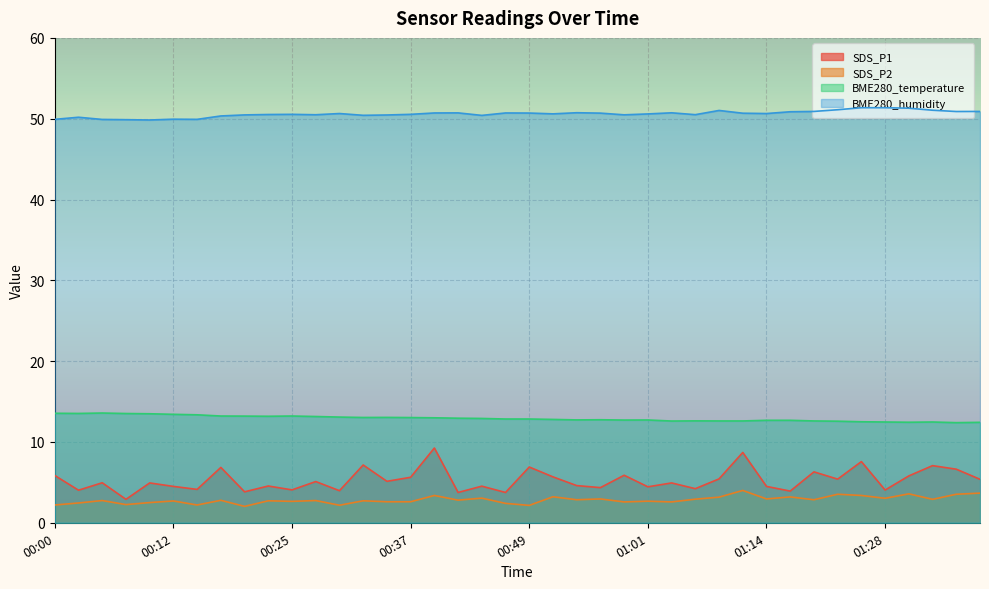

Rank the categories by BME280_temperature value from lowest to highest.

01:35, 01:37, 01:30, 01:28, 01:32, 01:25, 01:22, 01:04, 01:09, 01:11, 01:19, 01:06, 01:14, 01:17, 00:59, 01:01, 00:54, 00:56, 00:52, 00:47, 00:49, 00:44, 00:42, 00:39, 00:37, 00:32, 00:34, 00:30, 00:27, 00:22, 00:20, 00:17, 00:25, 00:15, 00:12, 00:10, 00:07, 00:03, 00:00, 00:05